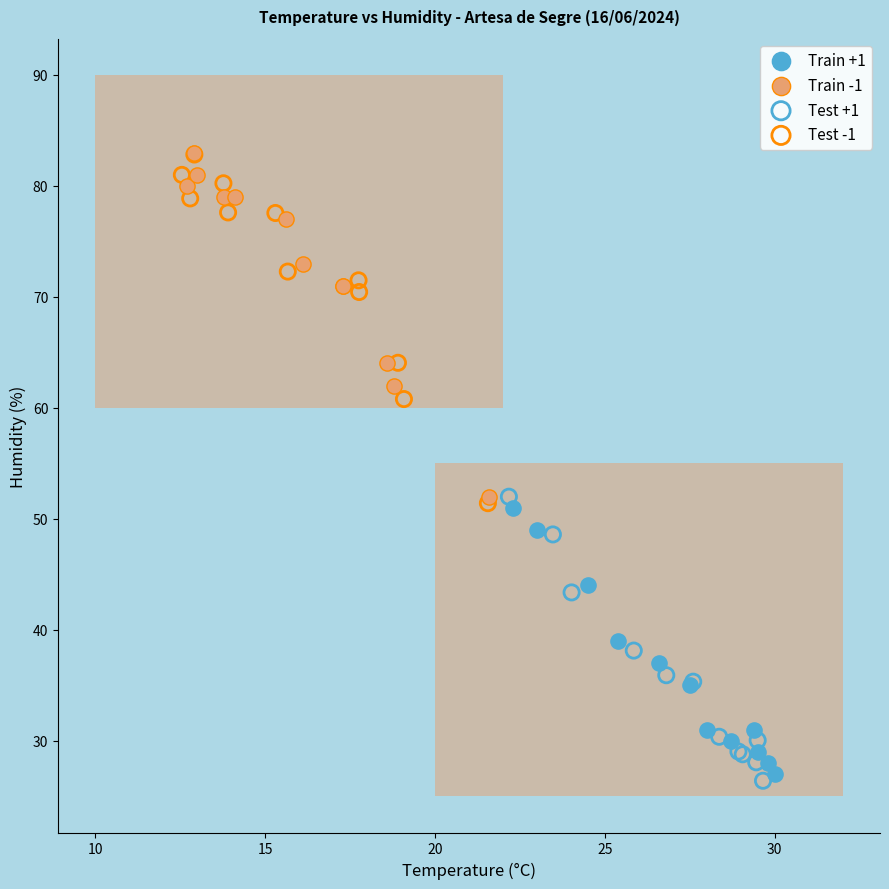

Which series has the widest spread of Y values?

Test -1